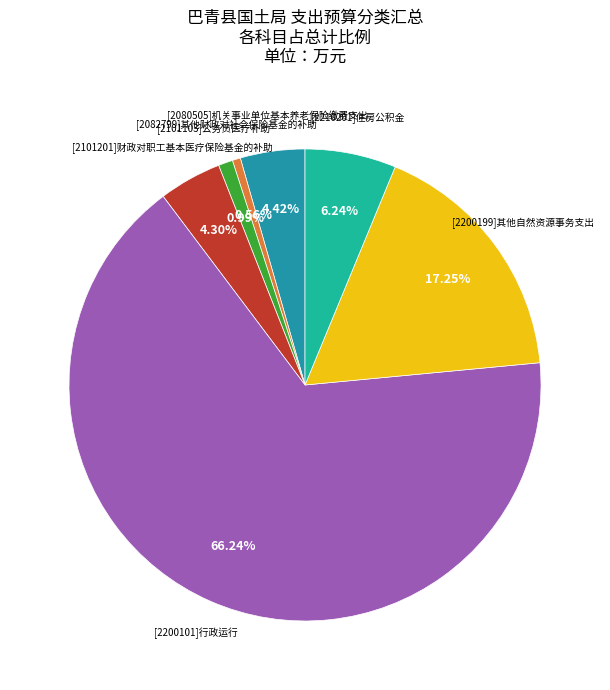

Is there any slice that represents more than half of the pie?

Yes